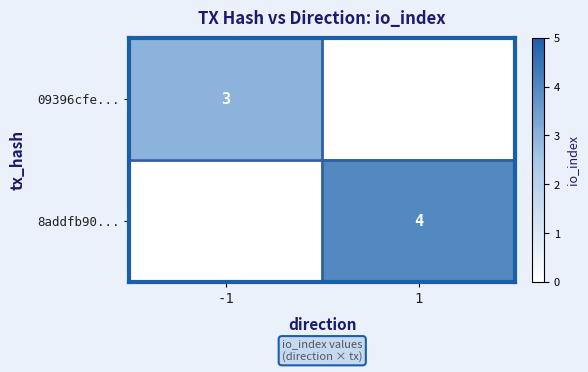

What is the maximum value shown in the chart?

4